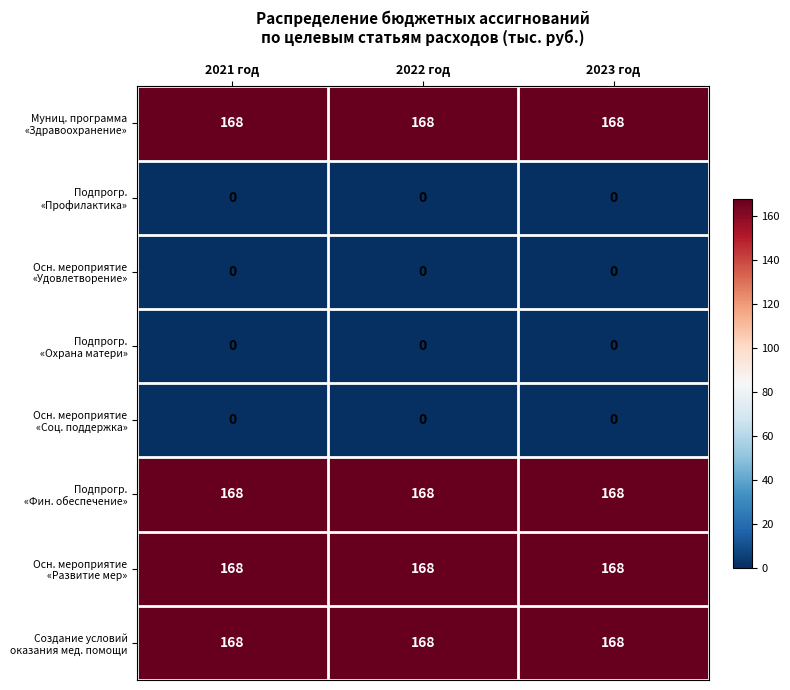

How many categories are shown in the chart?

3